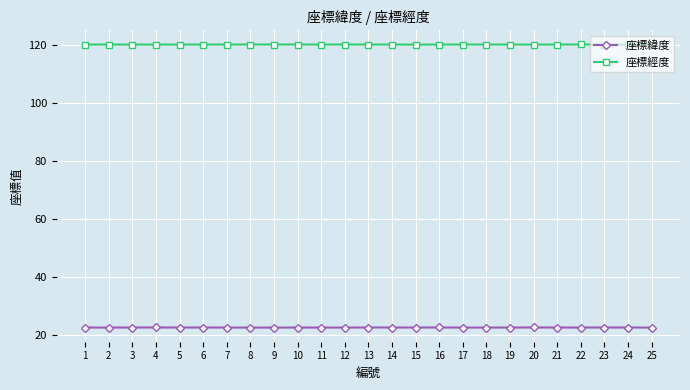

What is the spread (max minus min) of values at 2?

97.7